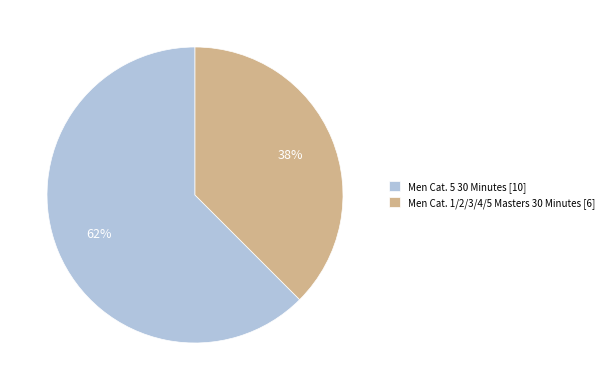

Is Men Cat. 1/2/3/4/5 Masters 30 Minutes the majority of the pie?

No